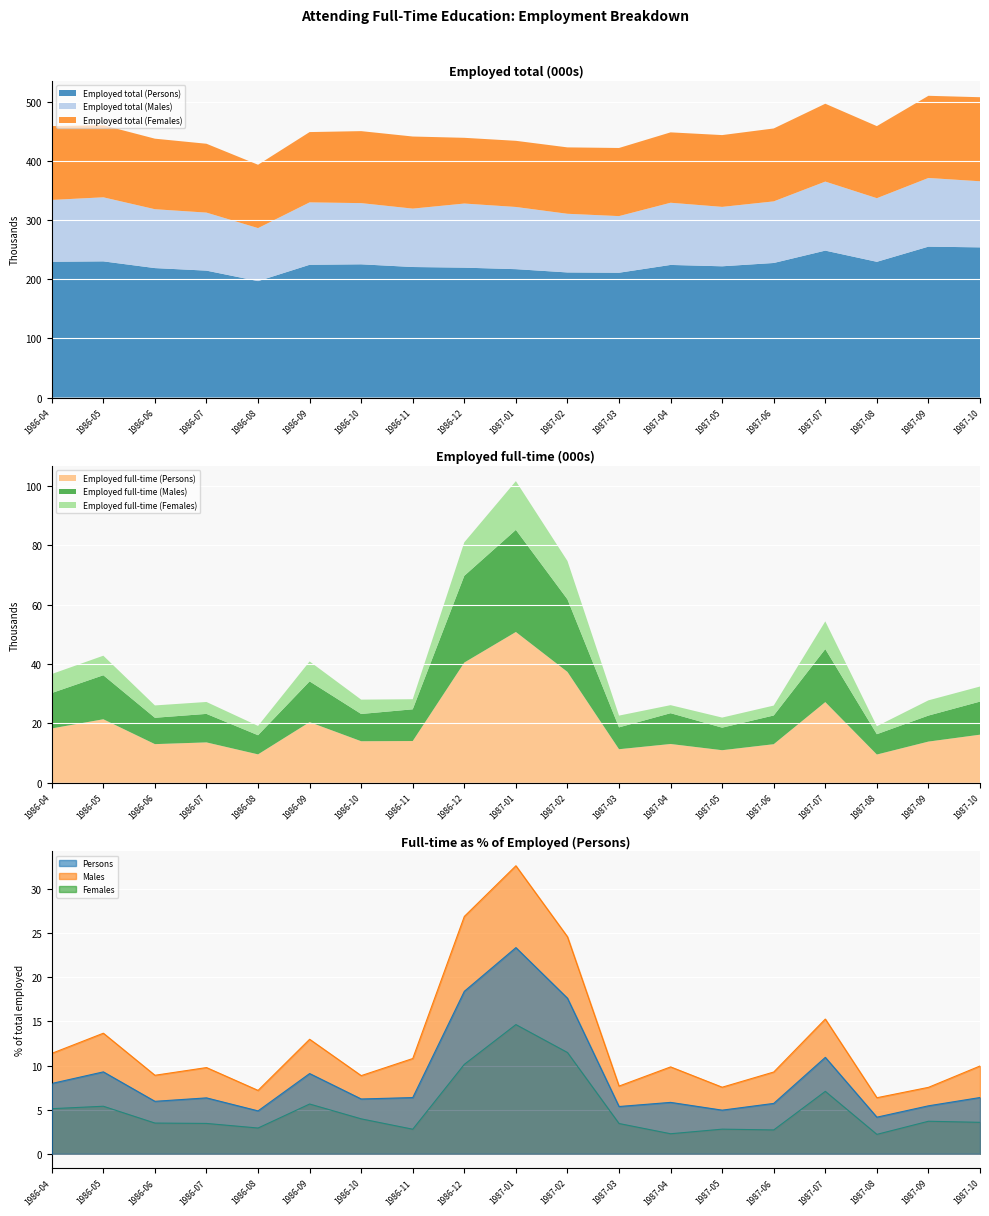

True or false: Employed full-time (Persons) and Employed full-time (Females) intersect in this chart.

False